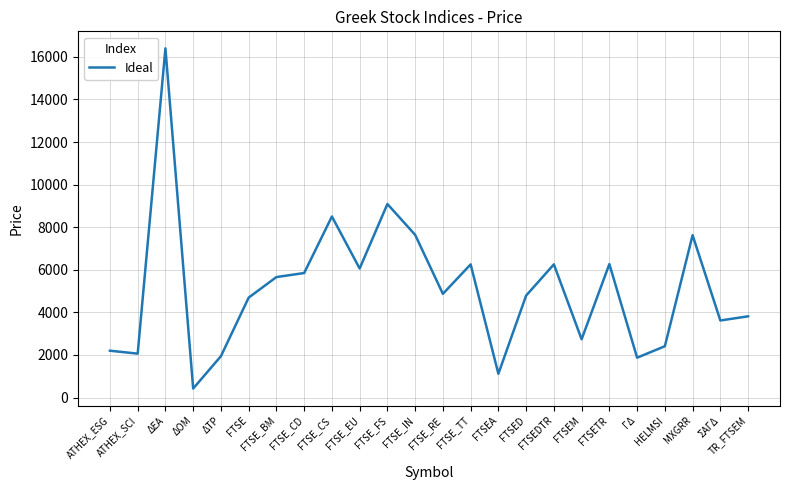

What is the difference between the maximum and minimum values?

15979.5